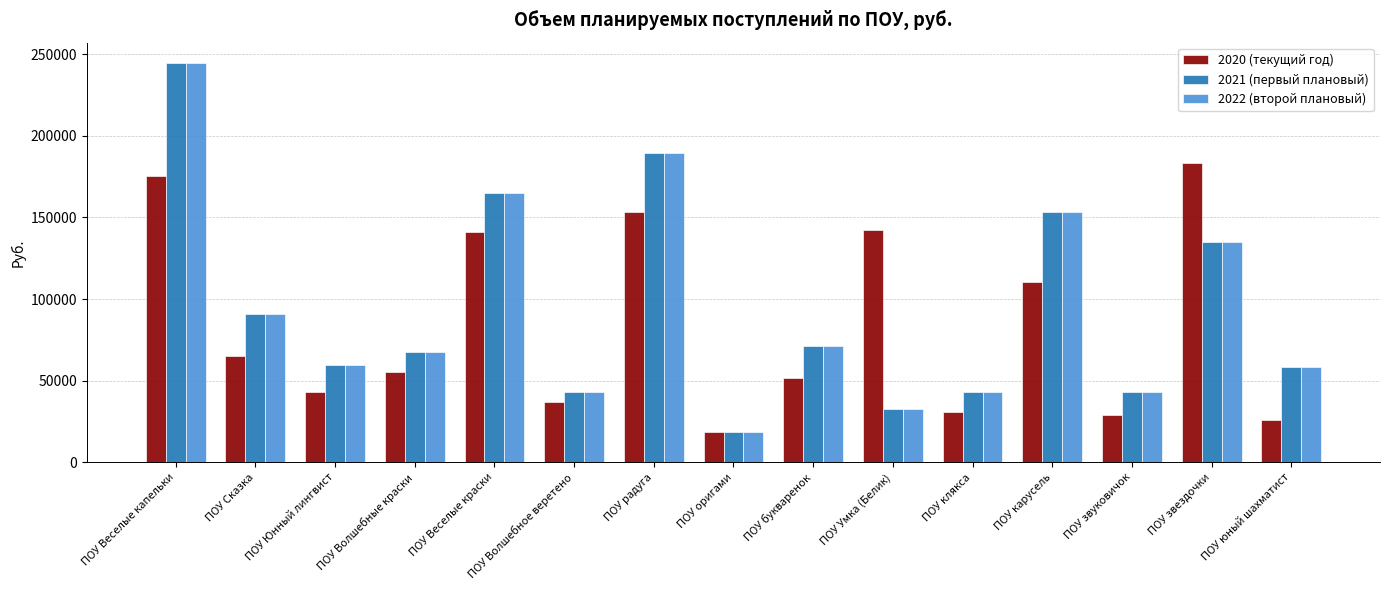

What is the sum of the 2020 (текущий год) values at ПОУ букваренок and ПОУ Сказка?

116640